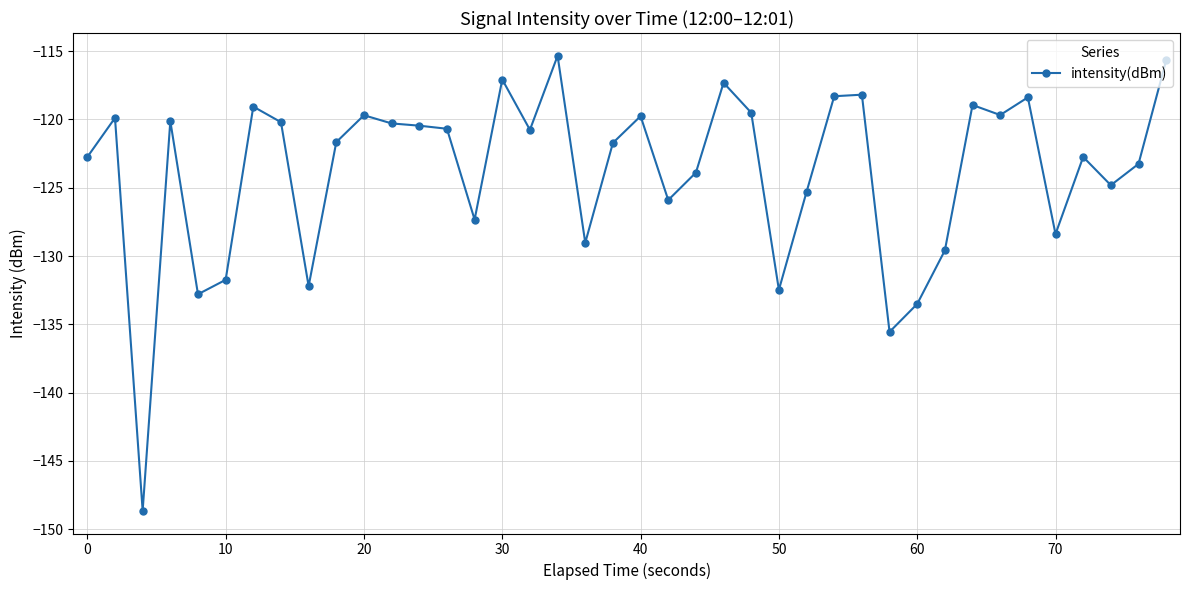

What is the difference between the maximum and second lowest values?

20.2